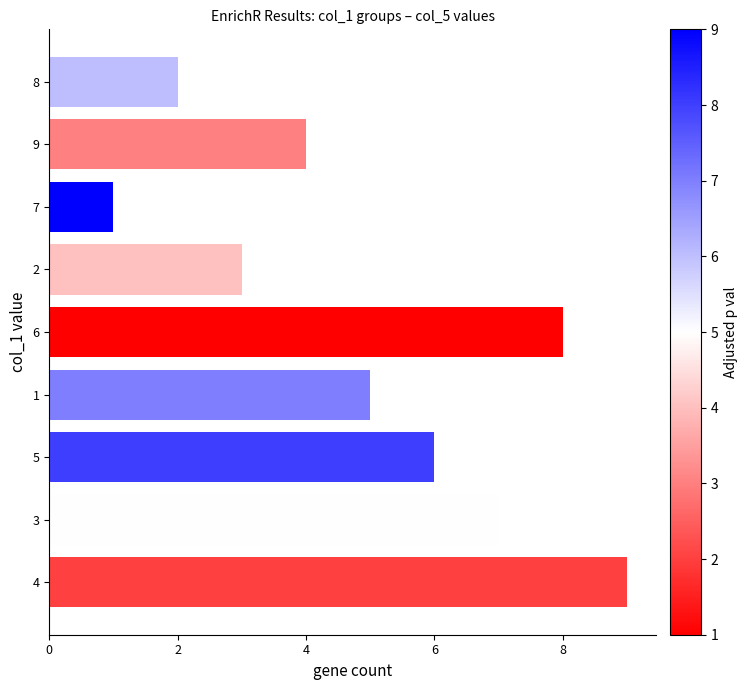

What is the ratio of the value at 7 to the value at 8?

0.5